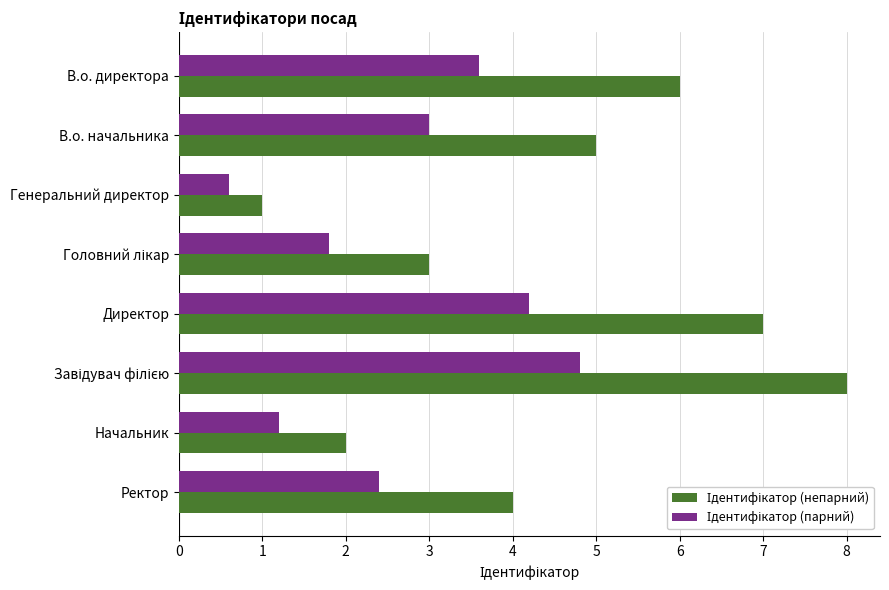

What is the greatest value displayed?

8.0